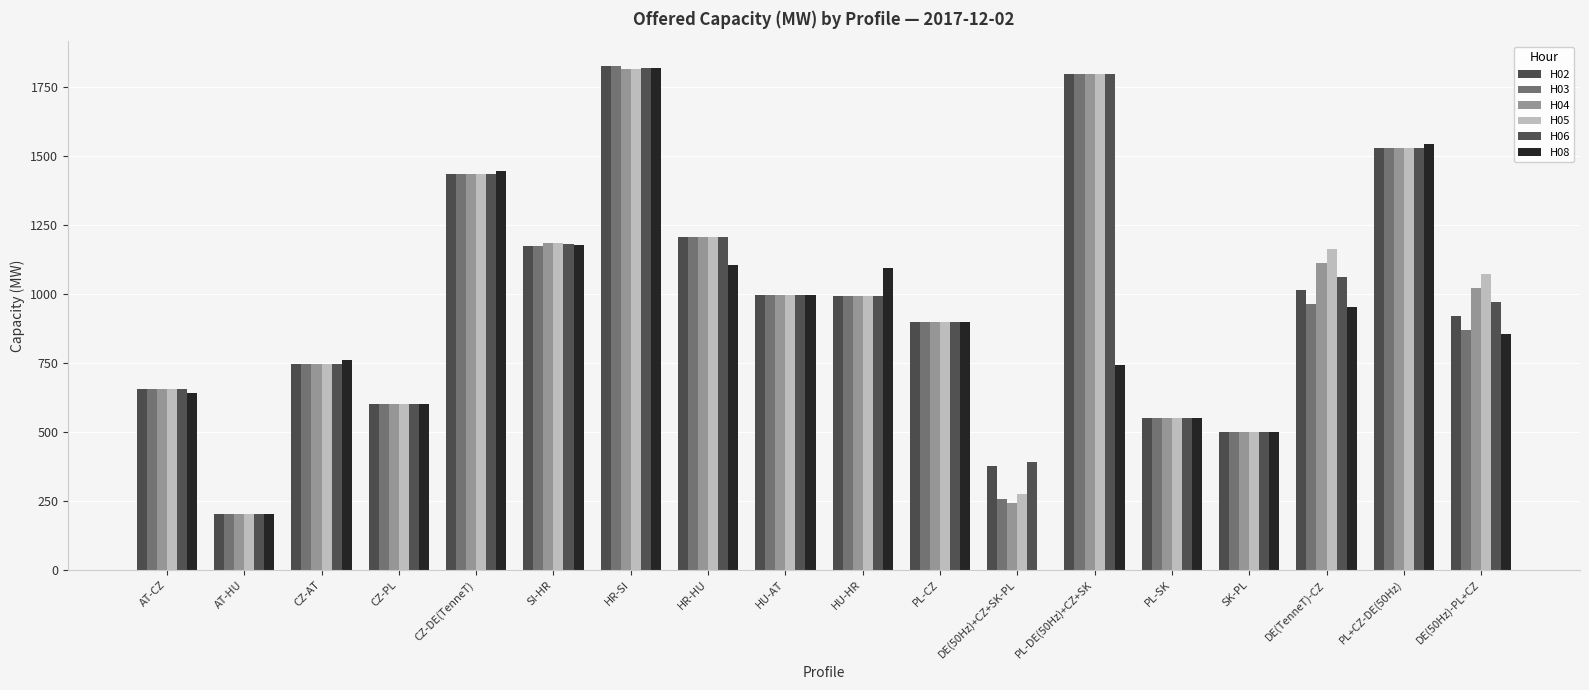

Where does the H05 series first go above 998?

CZ-DE(TenneT)